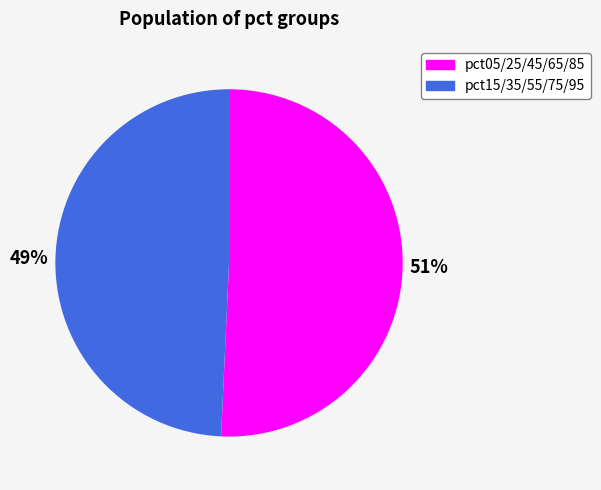

To the nearest percent, what portion does pct15/35/55/75/95 represent?

49%